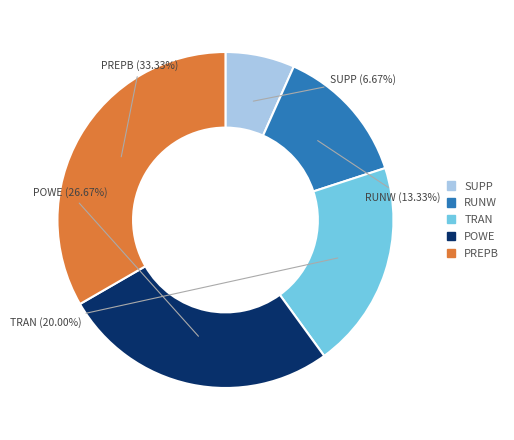

Does any single category account for the majority?

No